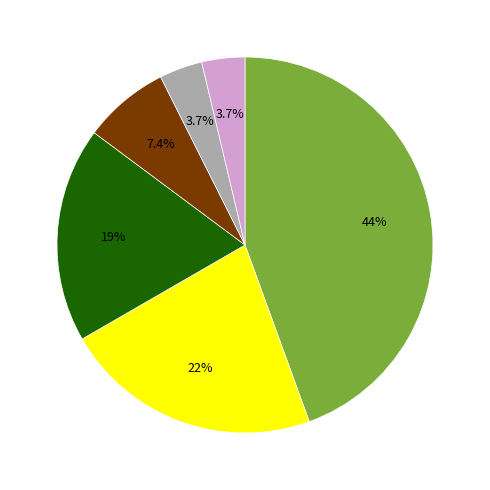

Does any single category account for the majority?

No